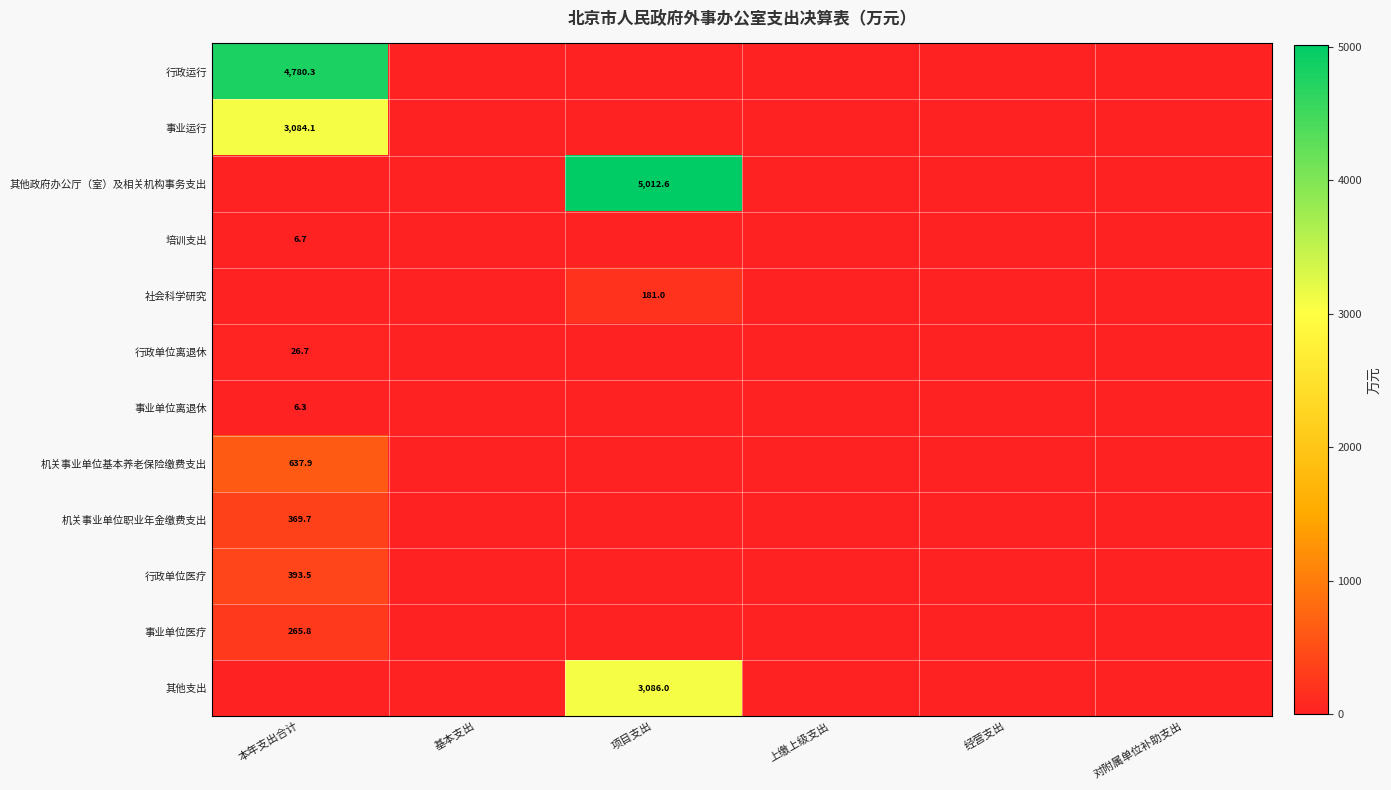

True or false: 培训支出 has a value of 6.7 at 本年支出合计.

True